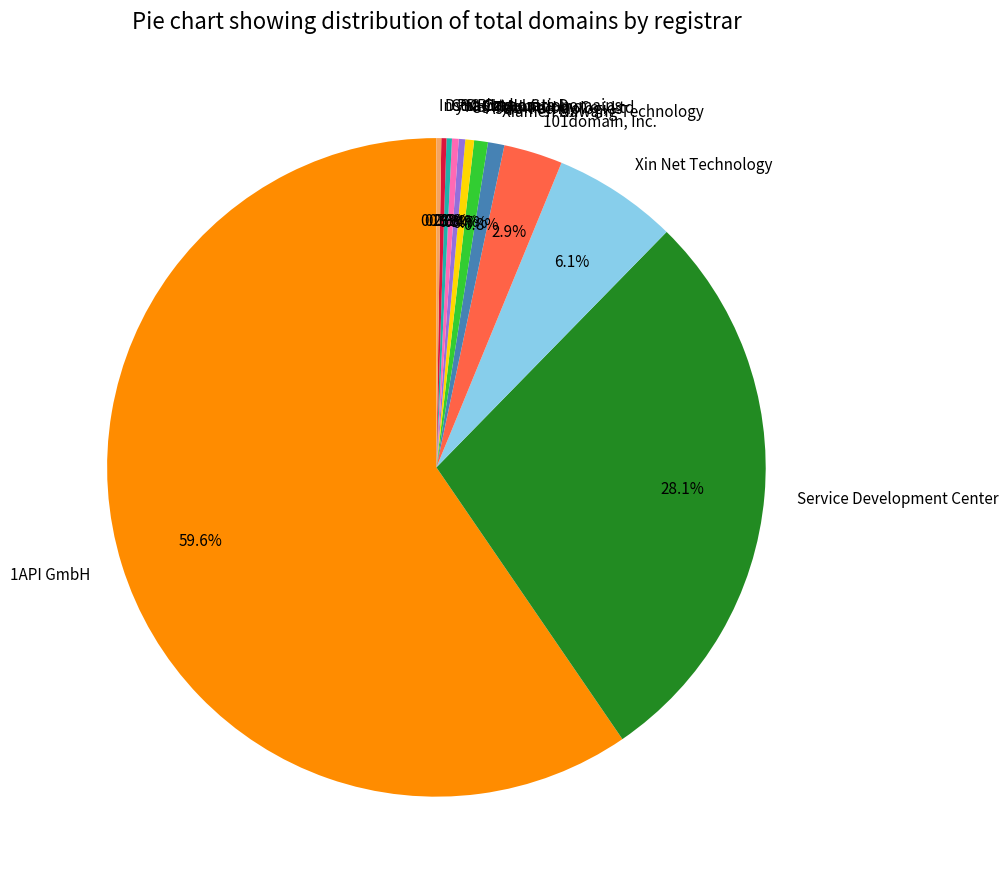

To the nearest percent, what is the average slice percentage?

8%